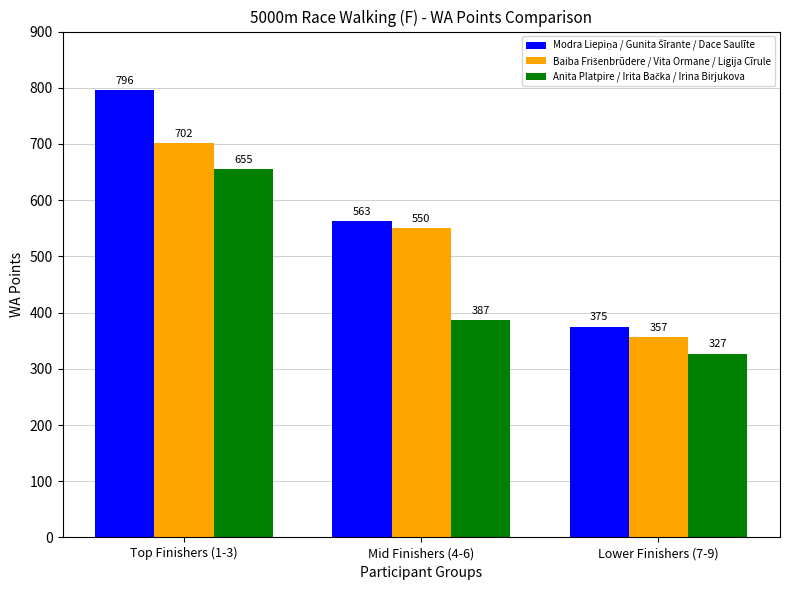

At which category is the sum across all series the highest?

Top Finishers (1-3)